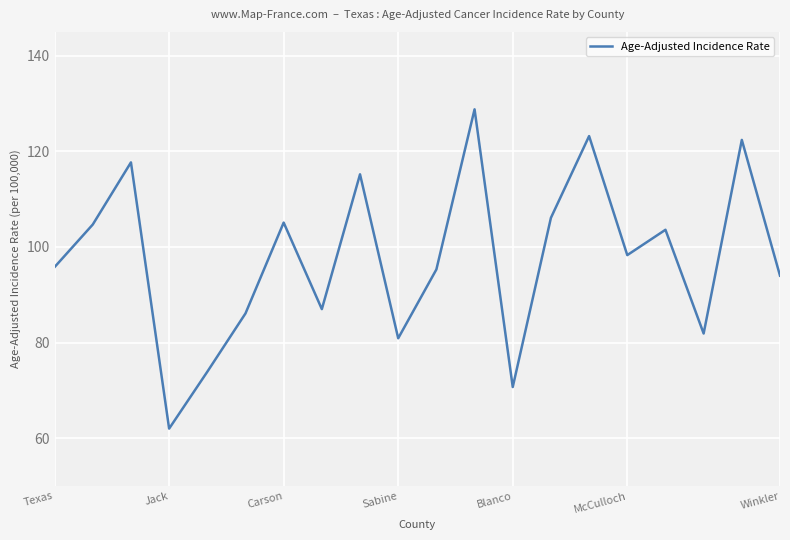

What is the difference between the maximum and minimum values?

66.8